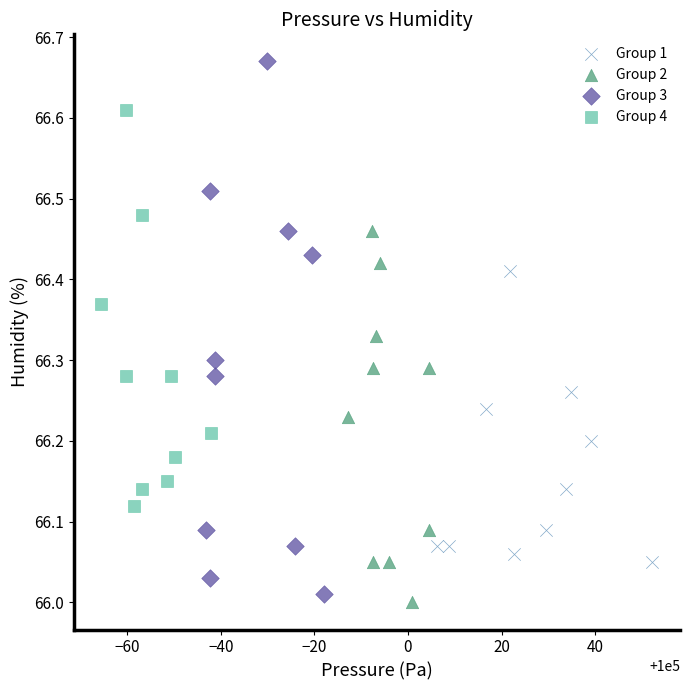

Which series has the widest spread of Y values?

Group 3